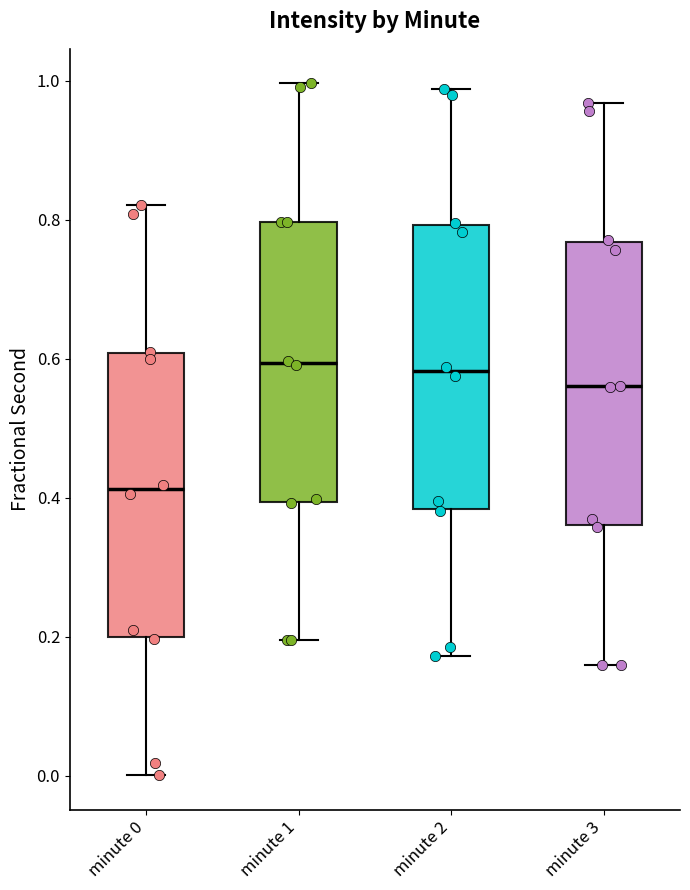

Reading left to right, transcribe this box plot: for each box, give where its median line is, the range the box spans, and where its two whiskers end, as read against the y-axis. The values are not printed on the chart, so give them approximately, as read against the axis.

minute 0: median 0.42, box 0.20 to 0.60, whiskers 0.00 to 0.82
minute 1: median 0.60, box 0.40 to 0.80, whiskers 0.20 to 1.00
minute 2: median 0.58, box 0.38 to 0.80, whiskers 0.18 to 0.98
minute 3: median 0.56, box 0.36 to 0.76, whiskers 0.16 to 0.96